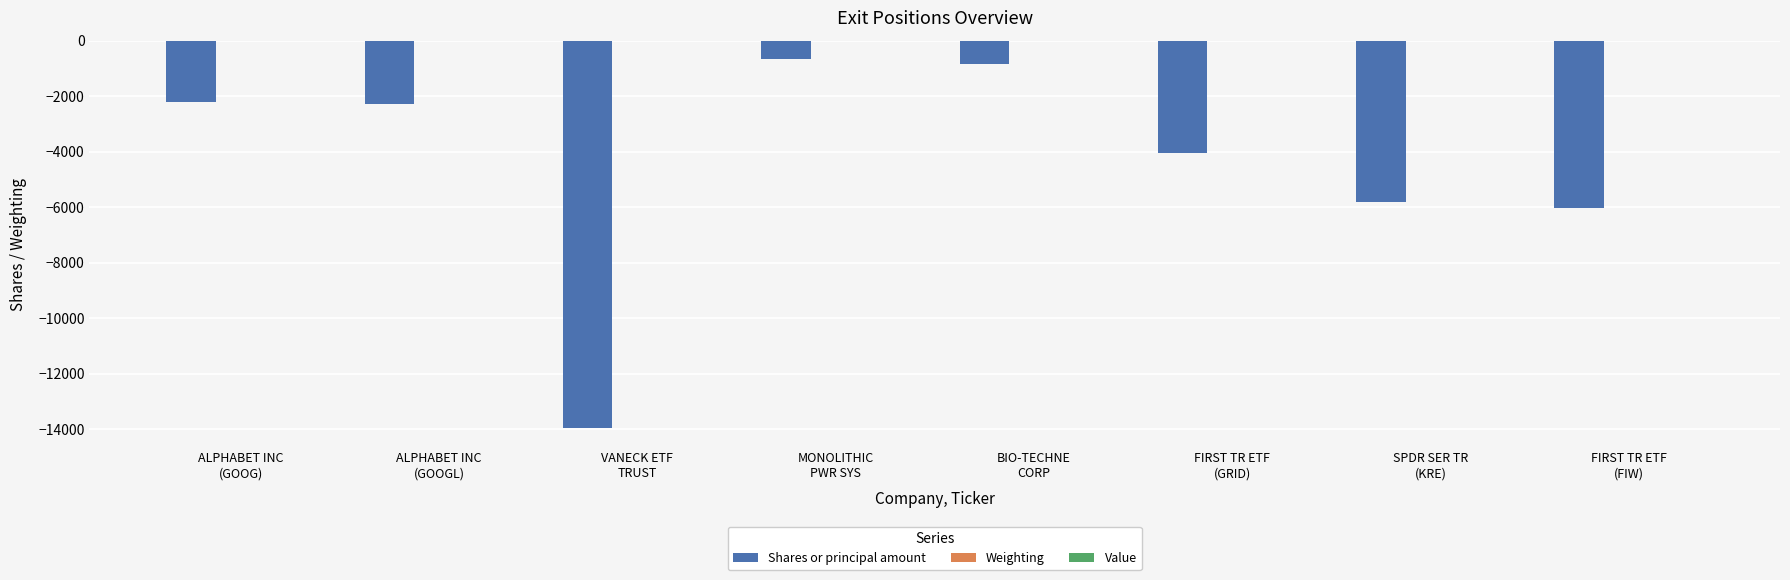

What is the maximum value for Shares or principal amount?

-645.0